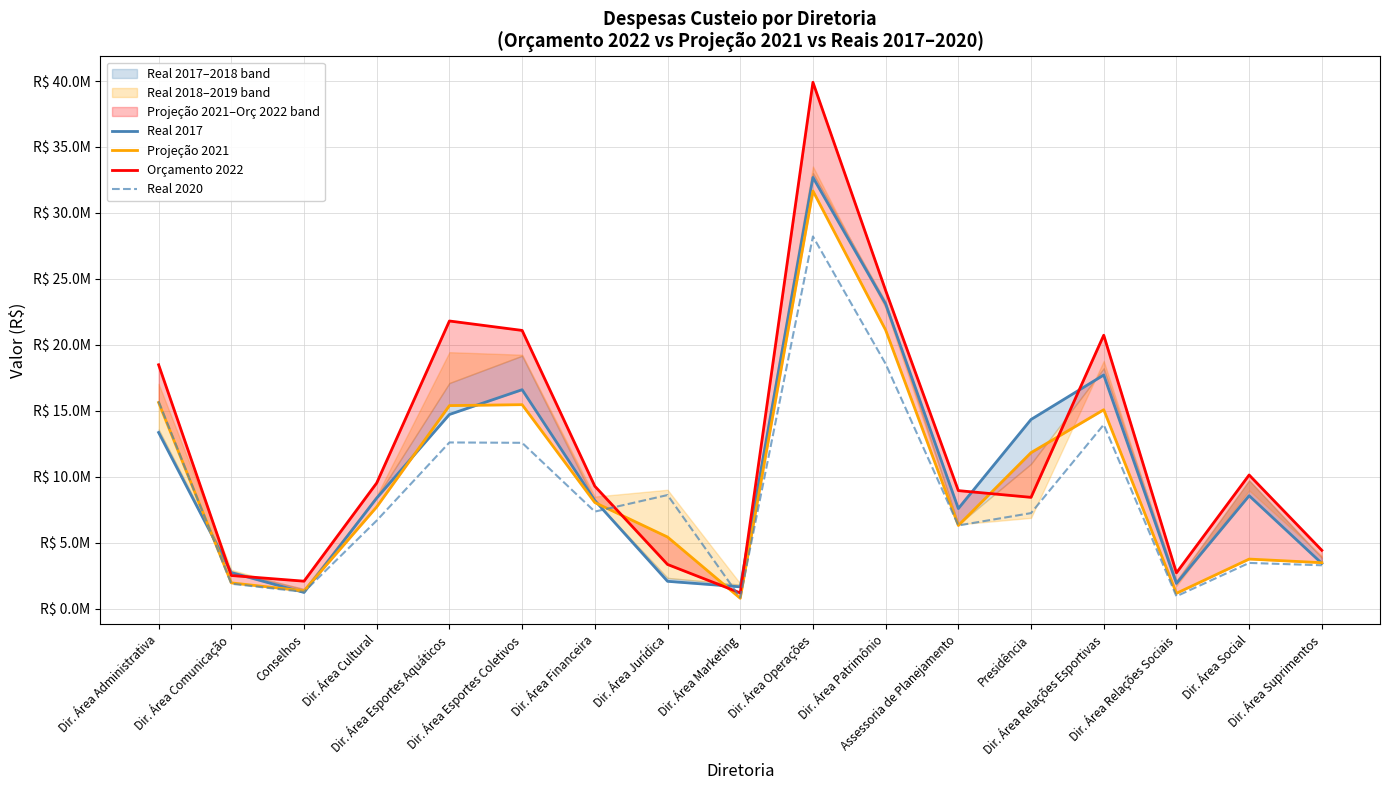

In Projeção 2021, how many points are higher than both neighbors (excluding endpoints)?

4